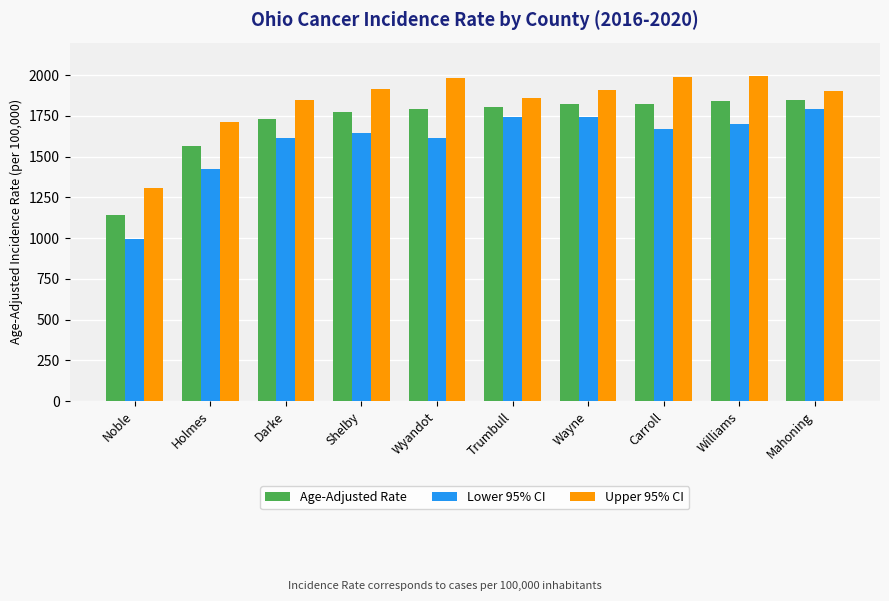

At Holmes, list the series in order from largest to smallest.

Upper 95% CI, Age-Adjusted Rate, Lower 95% CI